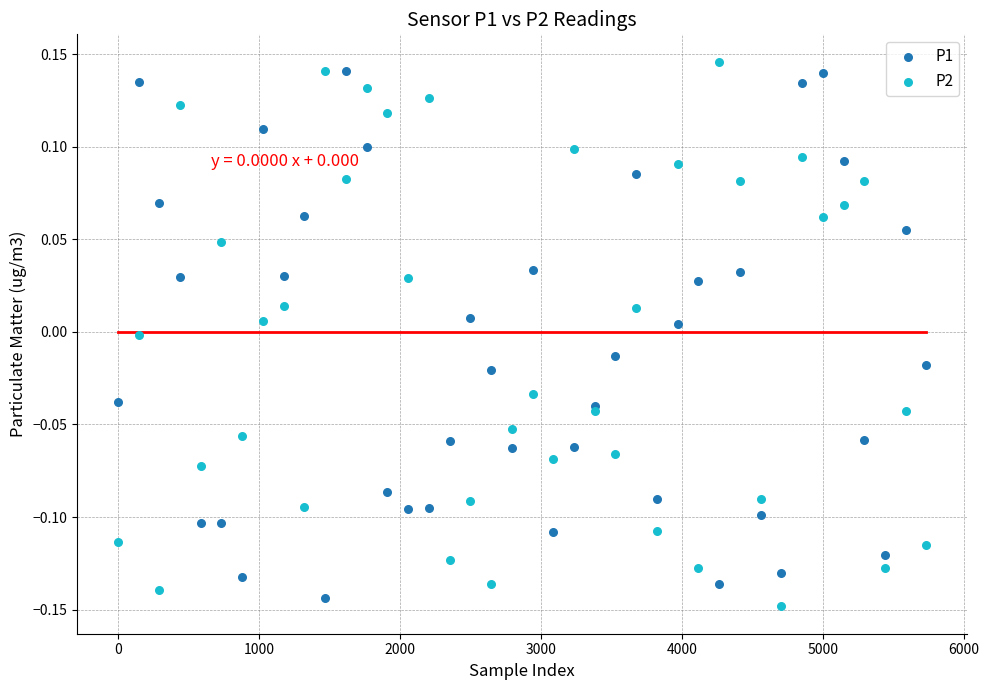

What are all the series names shown in the legend?

P1, P2